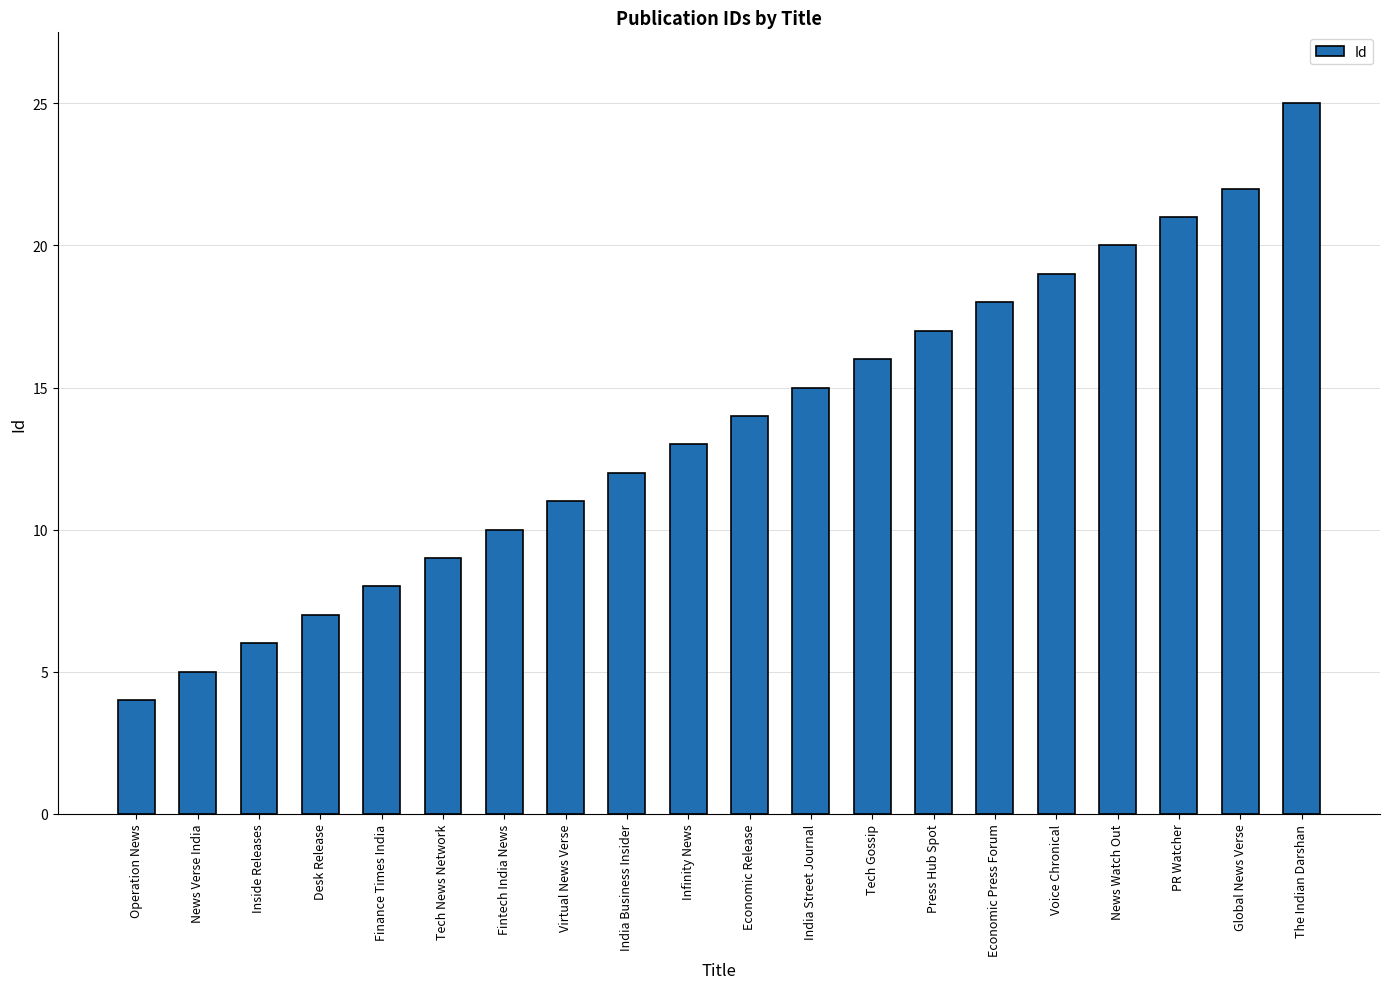

What is the difference between the second highest and second lowest values?

17